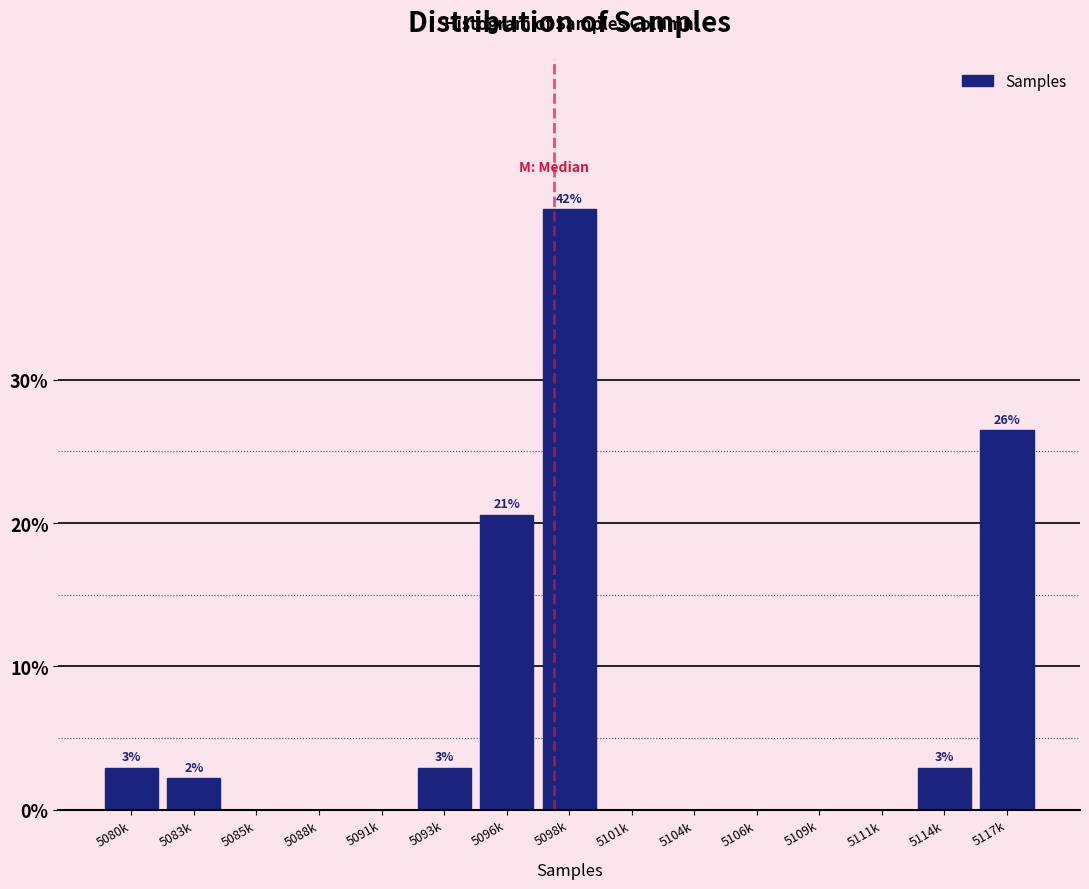

Reading left to right, what are all the values shown in this chart?

5080k=2.9	5083k=2.2	5085k=0.0	5088k=0.0	5091k=0.0	5093k=2.9	5096k=20.6	5098k=41.9	5101k=0.0	5104k=0.0	5106k=0.0	5109k=0.0	5111k=0.0	5114k=2.9	5117k=26.5